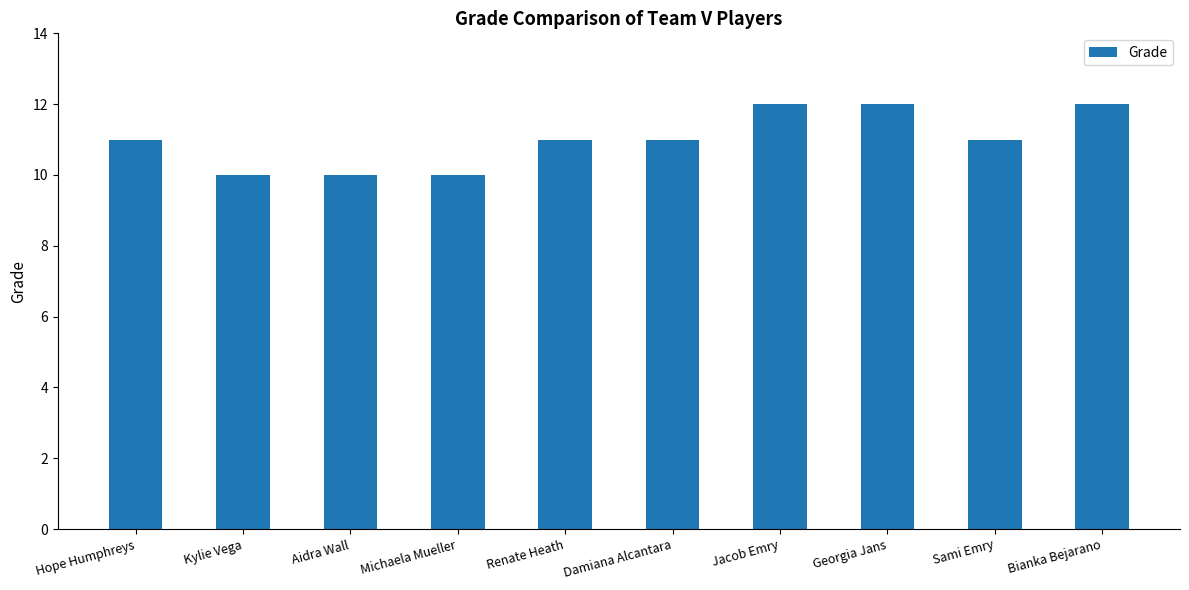

What is the sum of the values at Bianka Bejarano and Sami Emry?

23